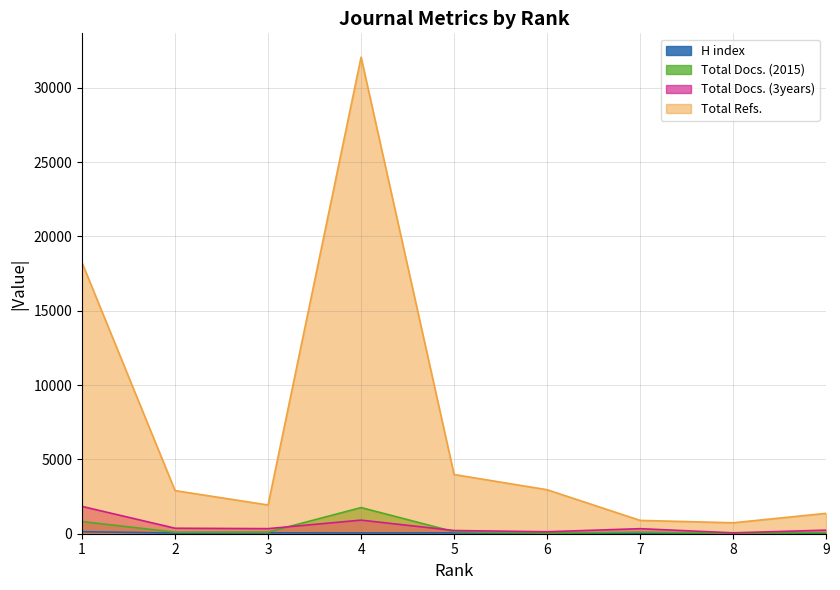

What is the average value of the Total Refs. series?

7228